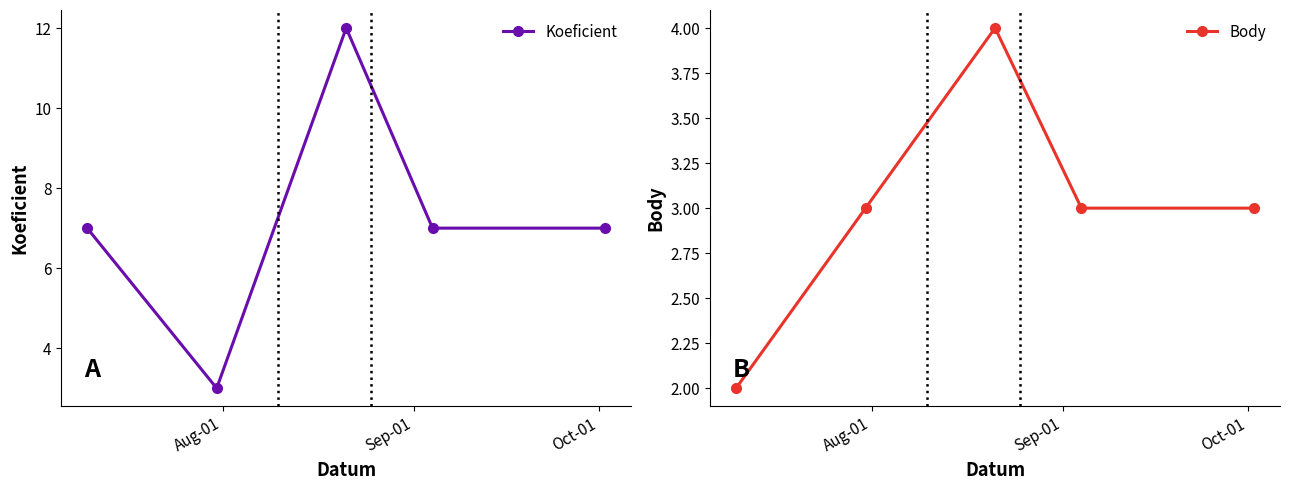

What is the value of the Koeficient point at the 5th from the left?

7